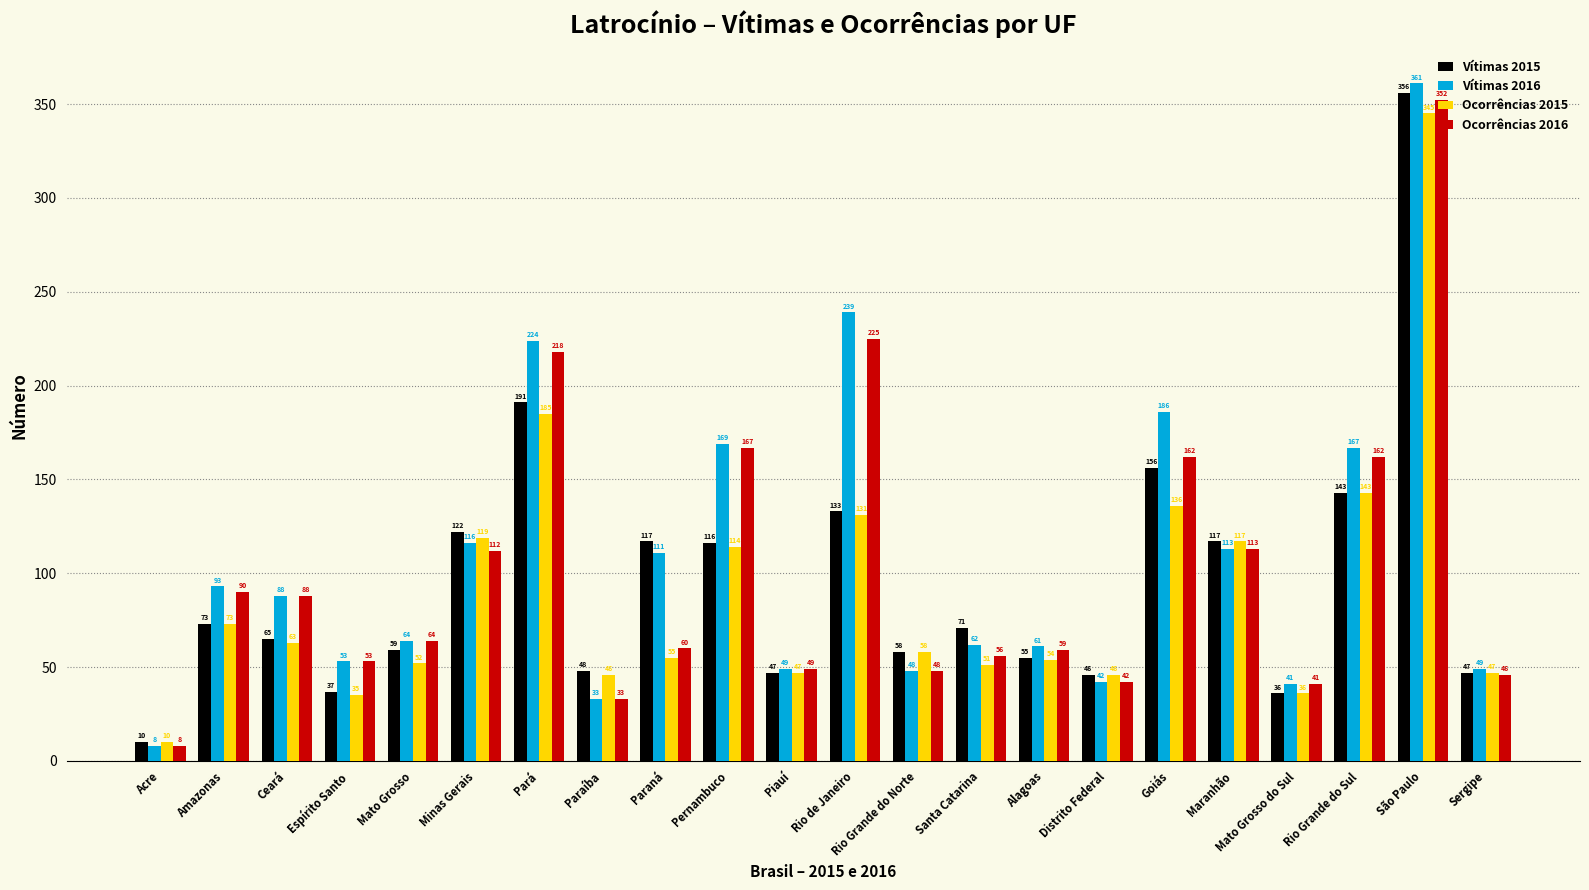

Between Rio Grande do Norte and Rio Grande do Sul, which series saw the biggest shift?

Vítimas 2016